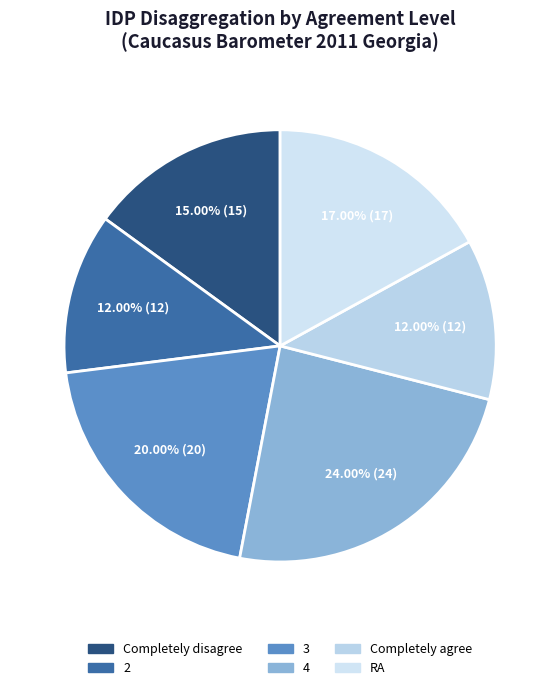

Does any single category account for the majority?

No